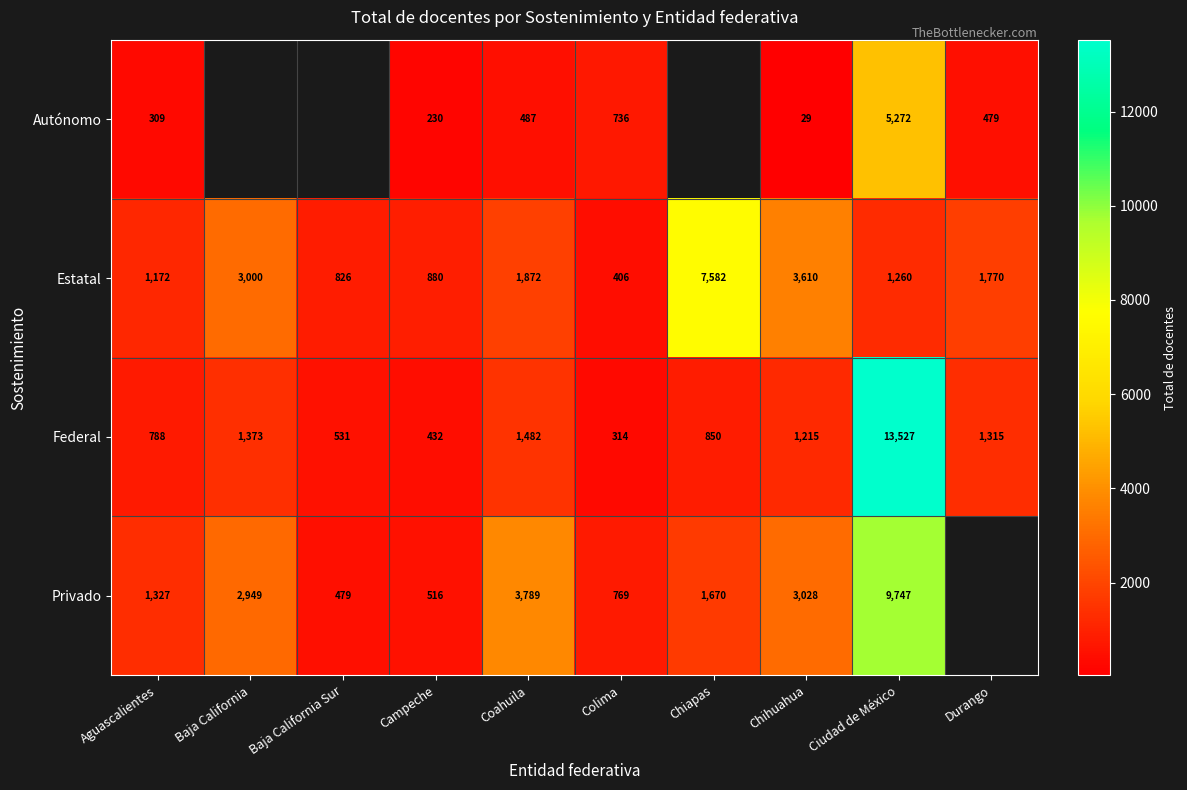

Rank the categories by Estatal value from highest to lowest.

Chiapas, Chihuahua, Baja California, Coahuila, Durango, Ciudad de México, Aguascalientes, Campeche, Baja California Sur, Colima